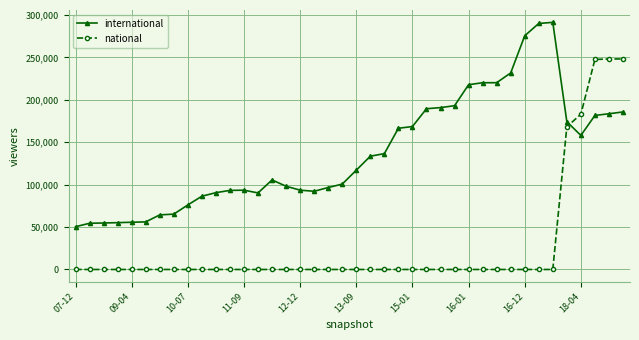

What is the maximum value shown in the chart?

291433